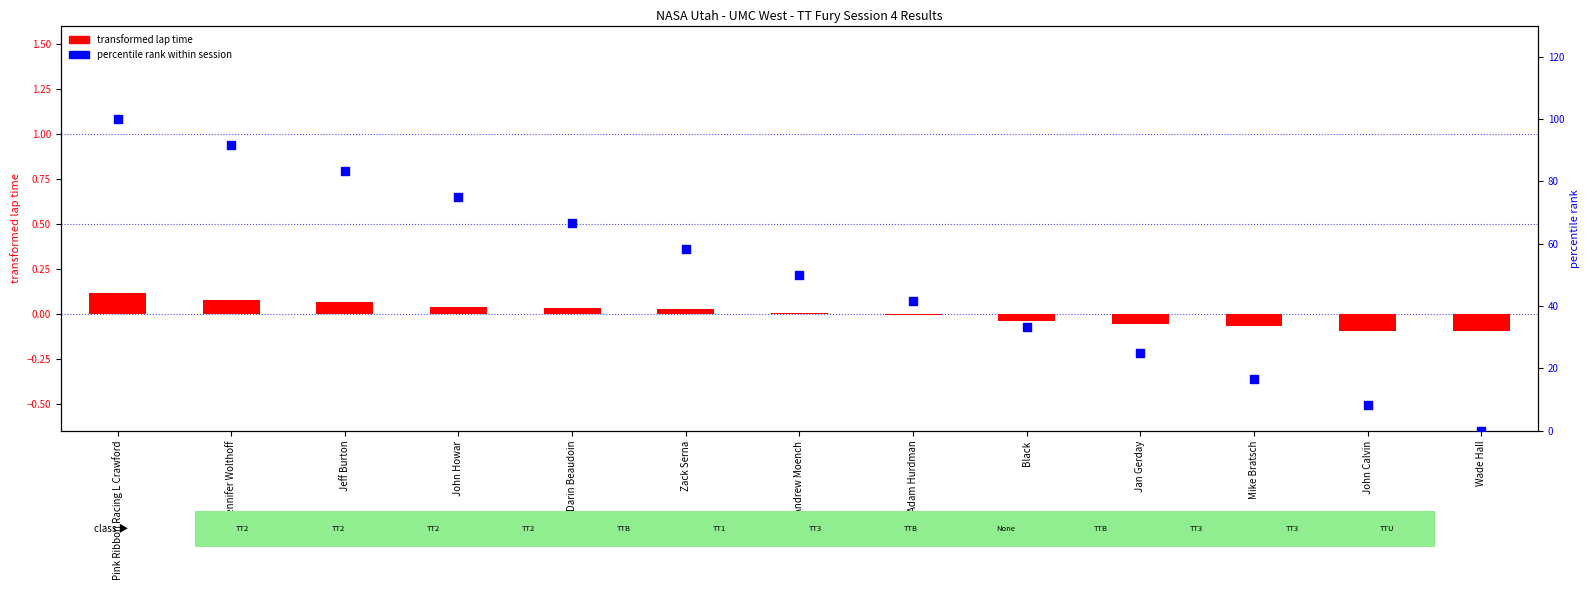

Which series reaches the minimum Y coordinate?

transformed lap time